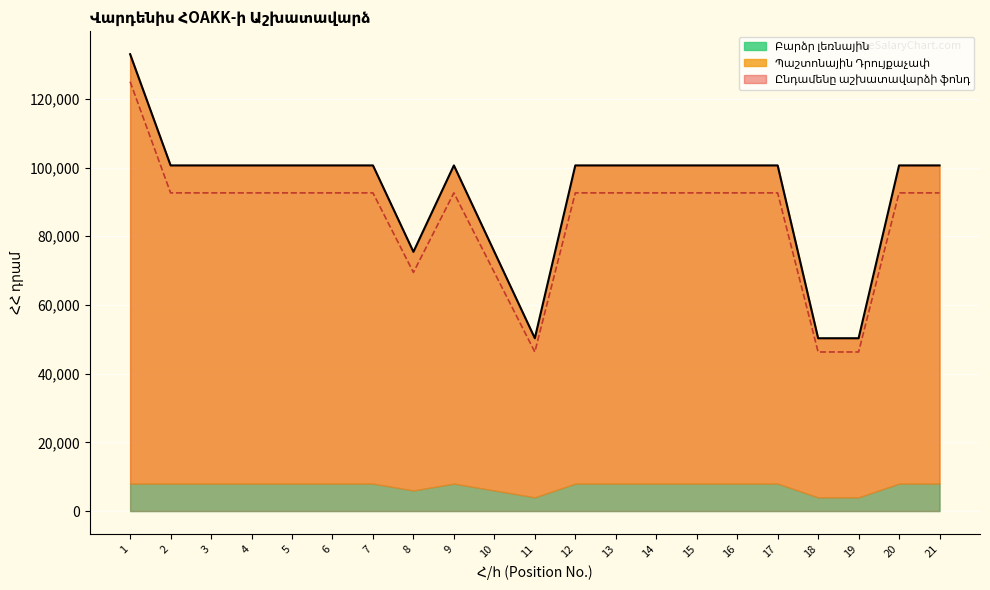

What is the difference between the maximum and minimum values in the Ընդամենը աշխատավարձի ֆոնդ series?

82691